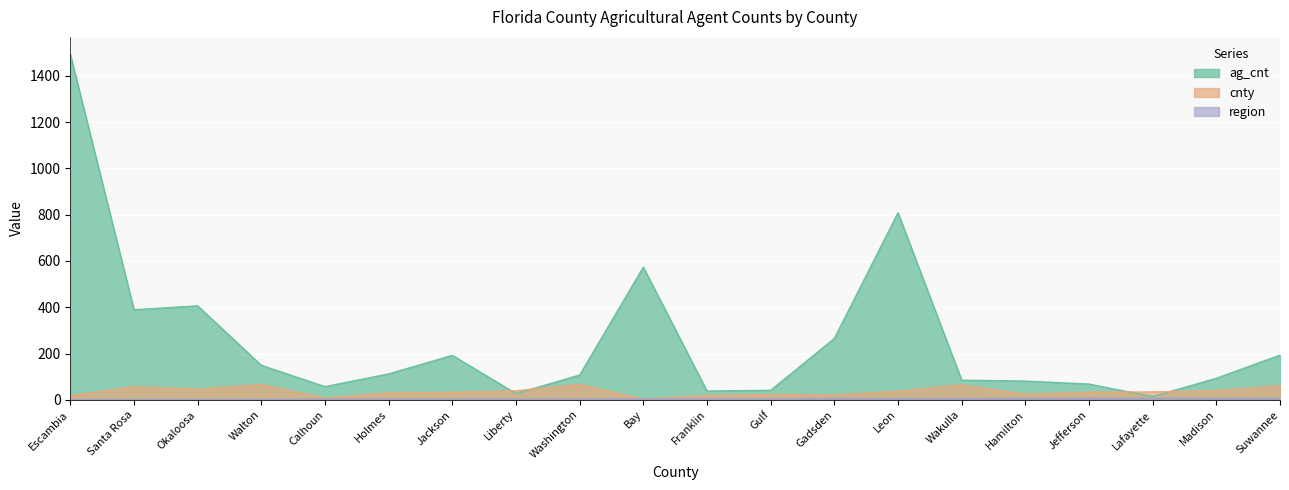

Rank the series by their maximum value, from lowest to highest.

region, cnty, ag_cnt